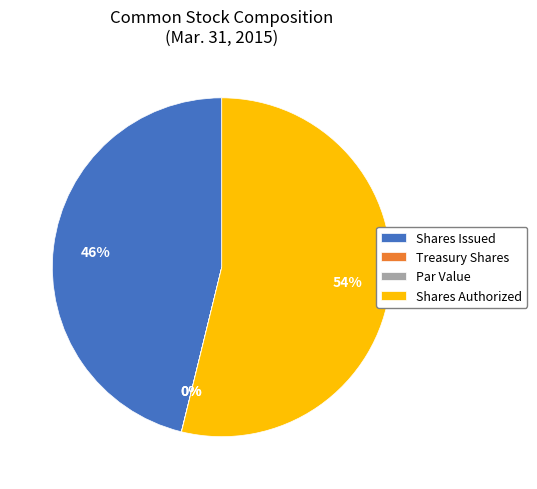

Is Common Stock, Shares Issued (in shares) the majority of the pie?

No